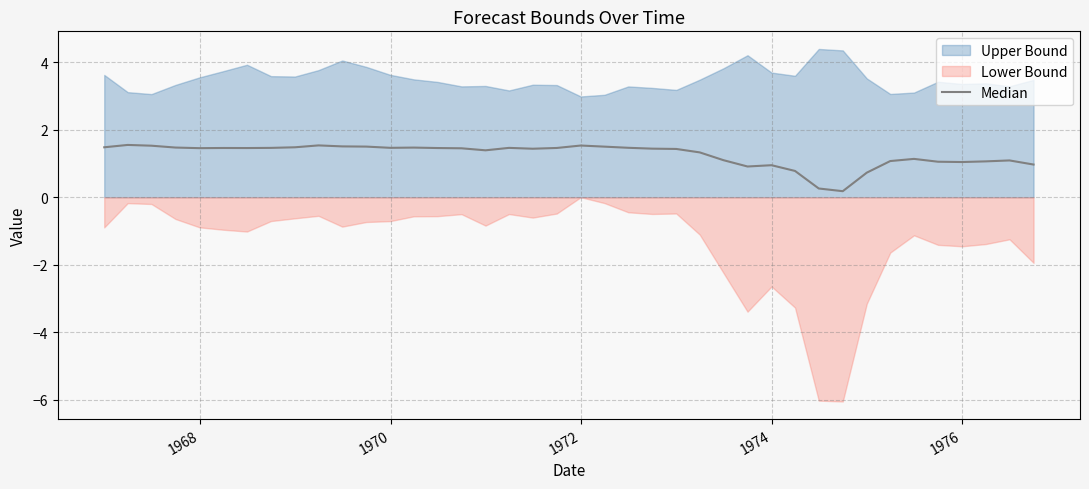

What is the difference between the maximum and minimum values?

1.4